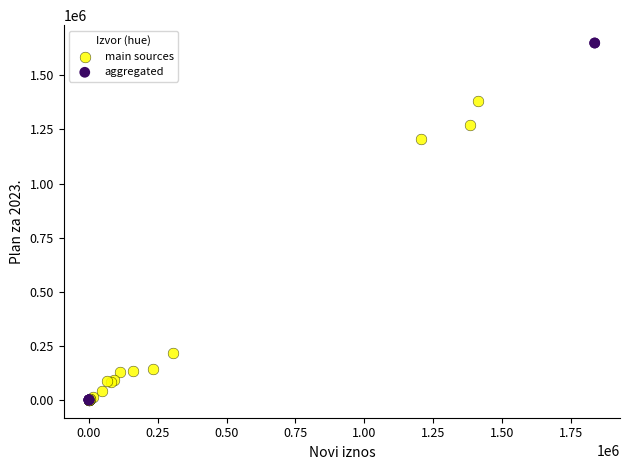

Which series has the largest Y range (max minus min)?

aggregated